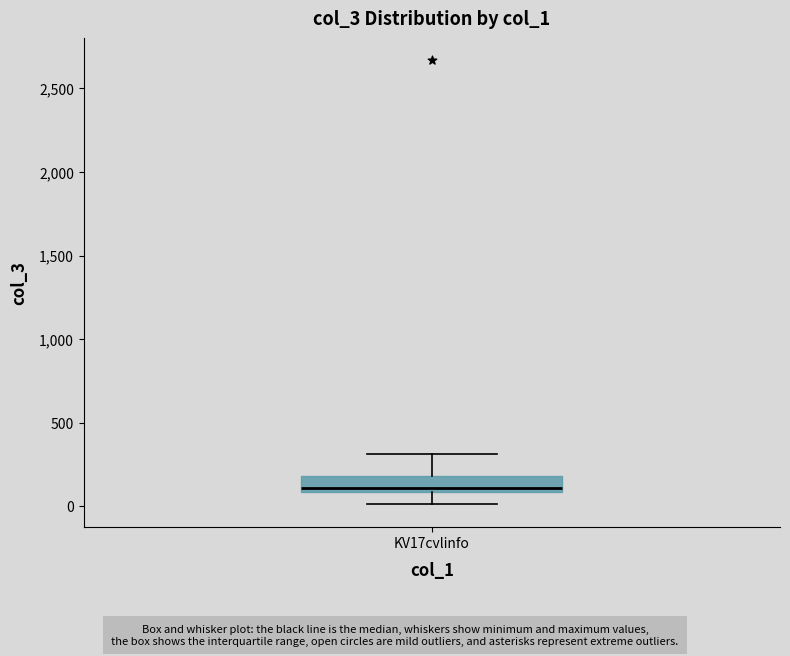

Read this box plot against the y-axis: the position of the median line, the range covered by the box, and the ends of both whiskers. The values are not printed on the chart, so give them approximately, as read against the axis.

median 100 (just above the box's lower edge), box 100 to 200, whiskers 0 to 300